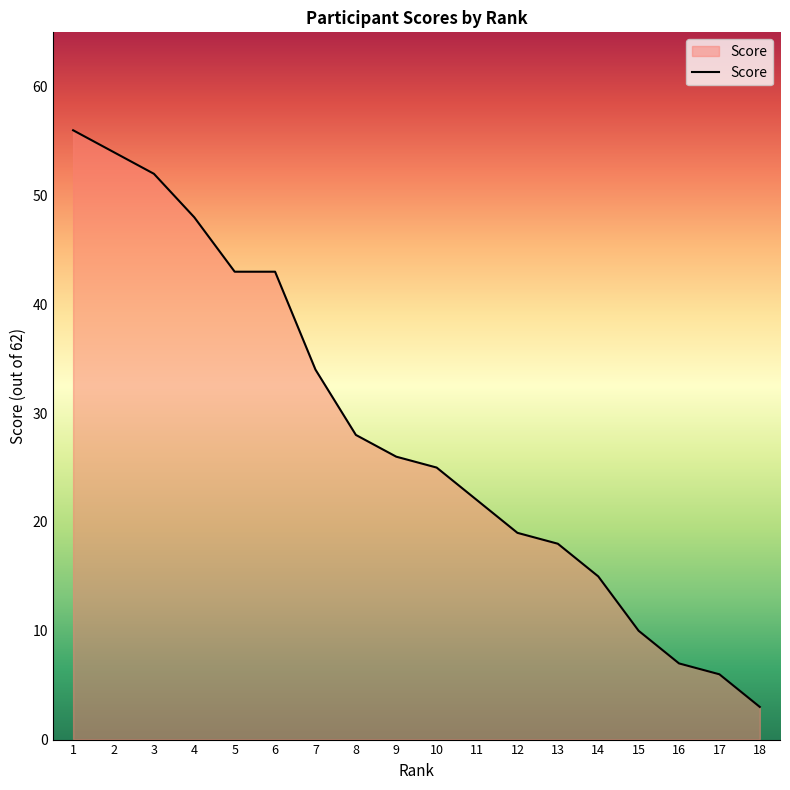

What is the difference between the values at 2 and 9?

28